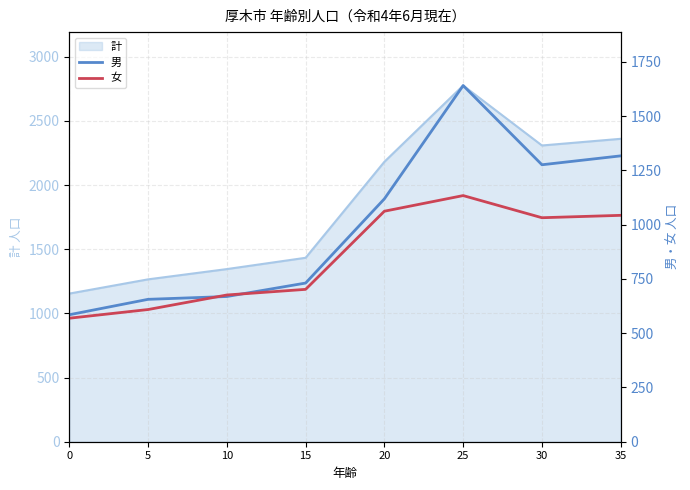

What is the minimum value shown in the chart?

569